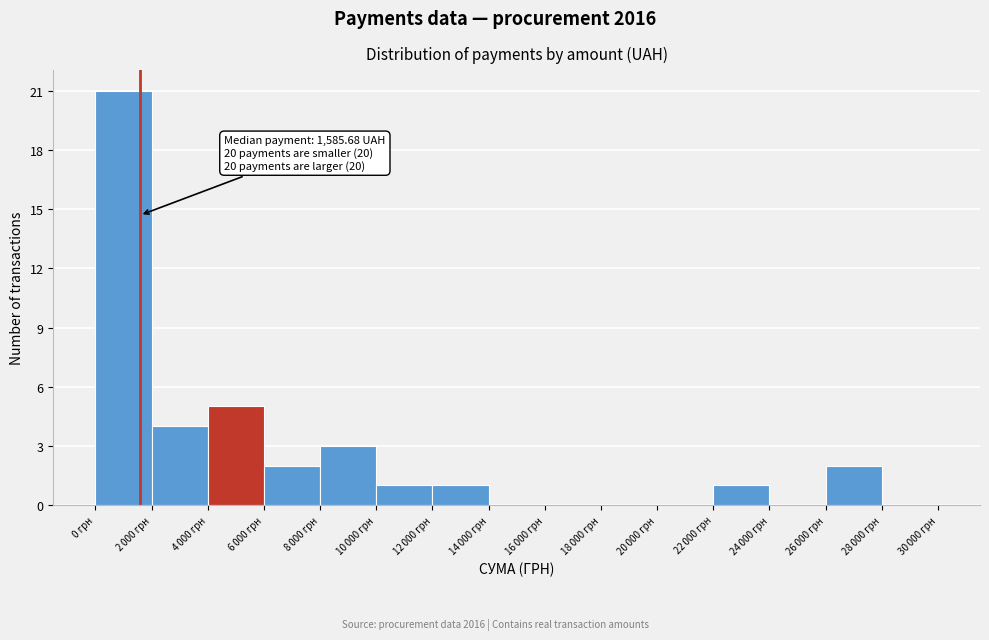

At which category does the chart reach its peak across all series?

0 грн